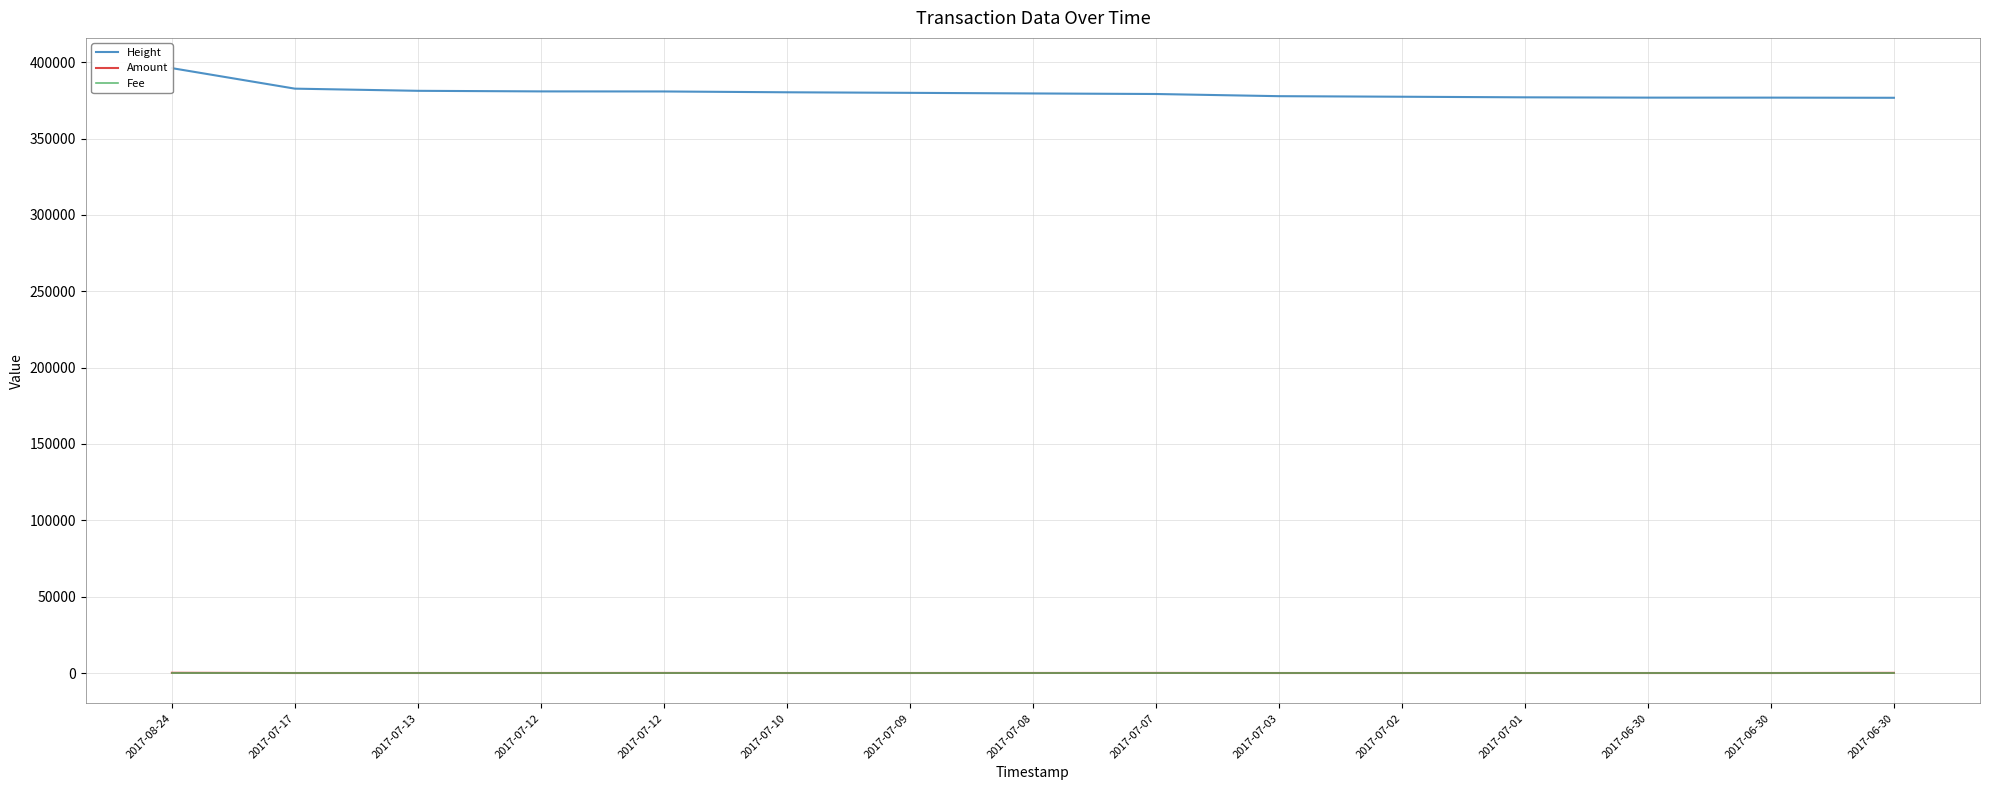

List the series in order of their peak value, highest first.

Height, Amount, Fee